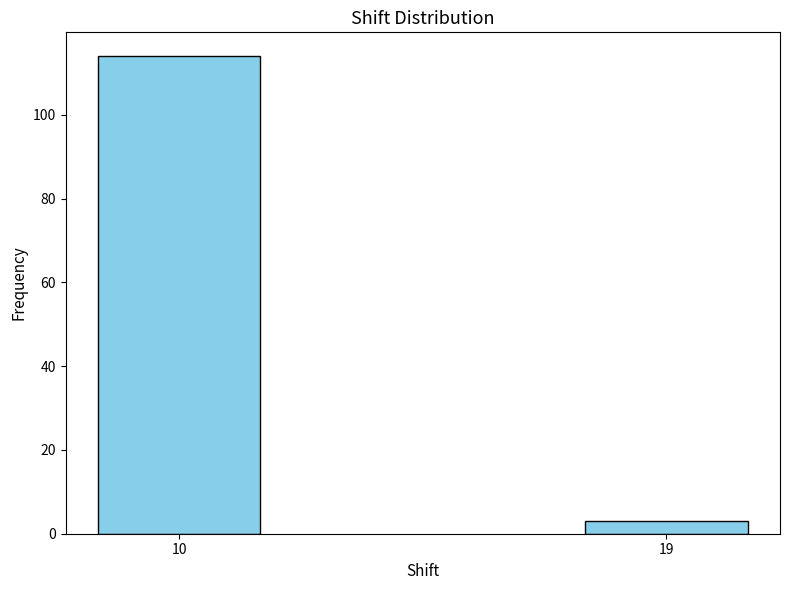

Reading right to left, transcribe all the data shown in this chart.

19=3	10=114